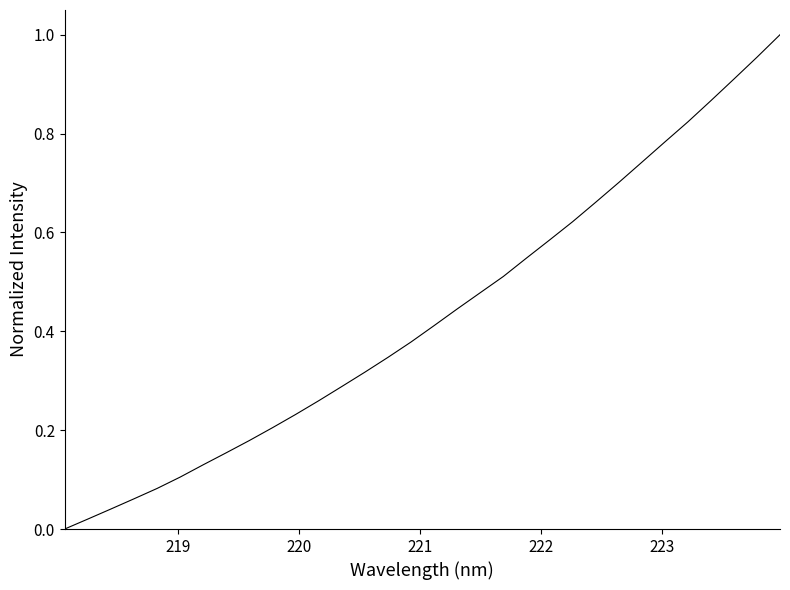

What is the value of the 27th point from the left?

0.8